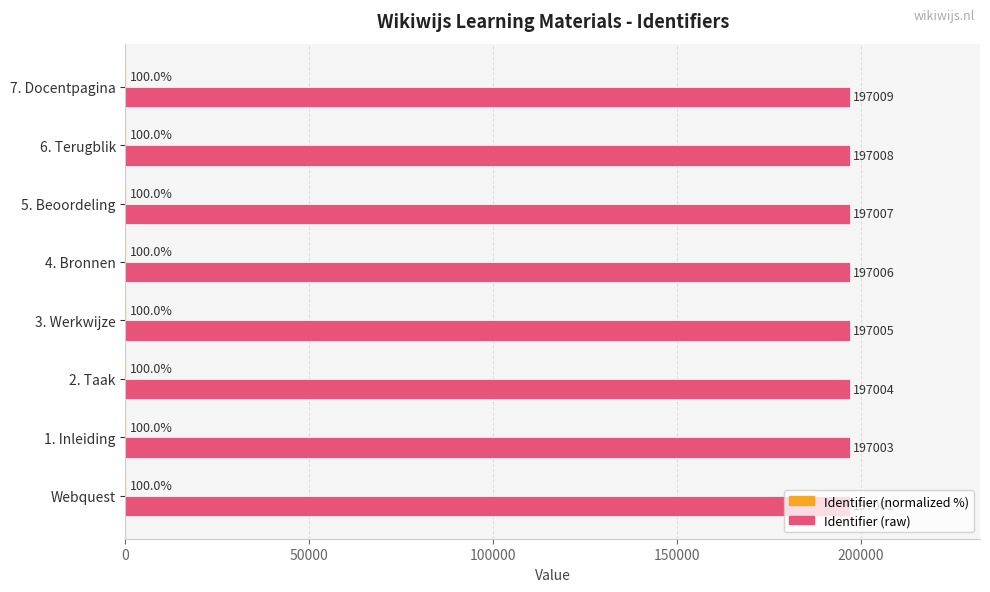

What is the total value across all series at 2. Taak?

197104.0